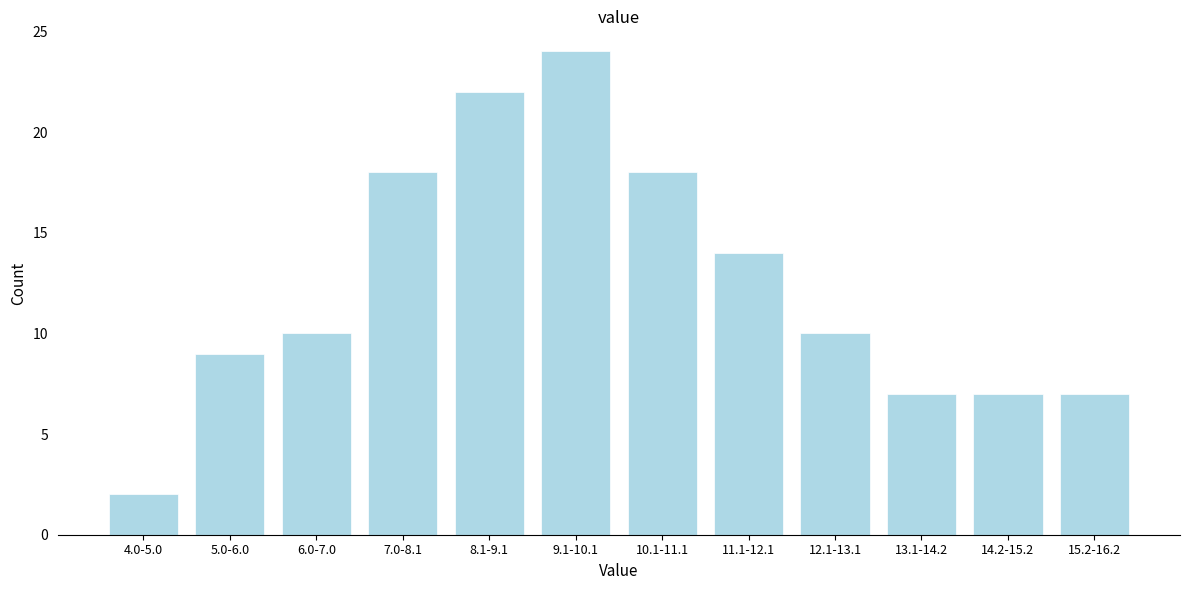

Reading left to right, what are all the values shown in this chart?

2	9	10	18	22	24	18	14	10	7	7	7